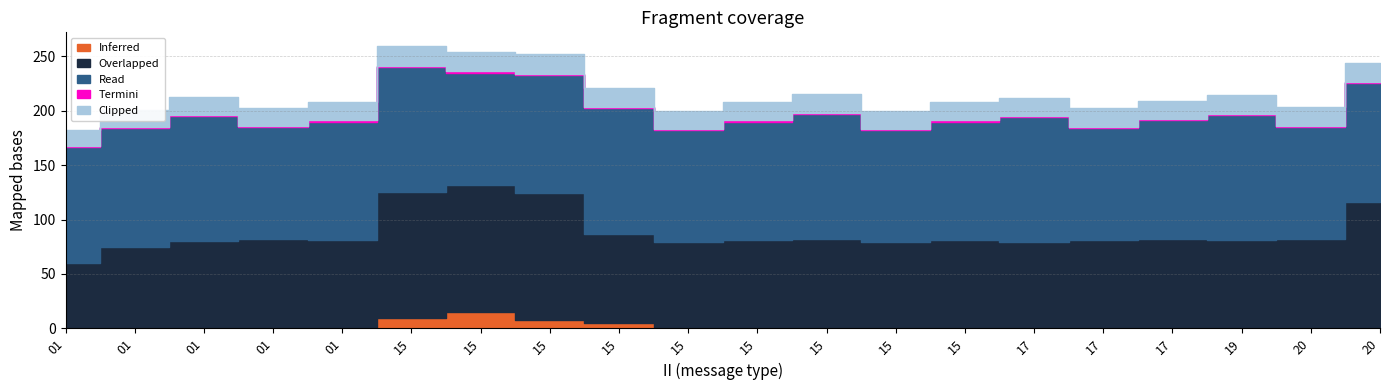

Which has a higher value, 01 or 01?

01